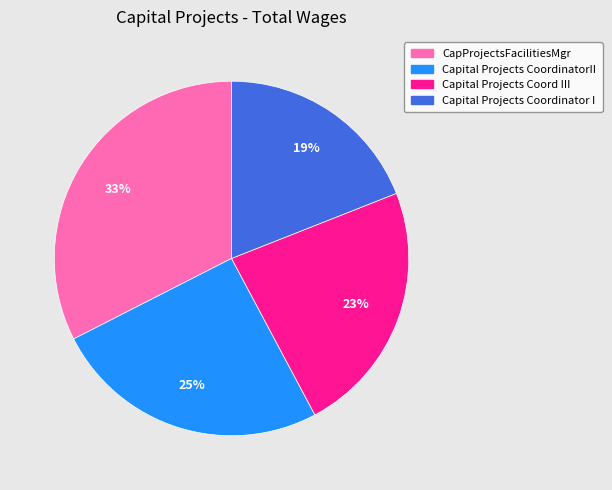

To the nearest percent, what portion does Capital Projects Coord III represent?

23%